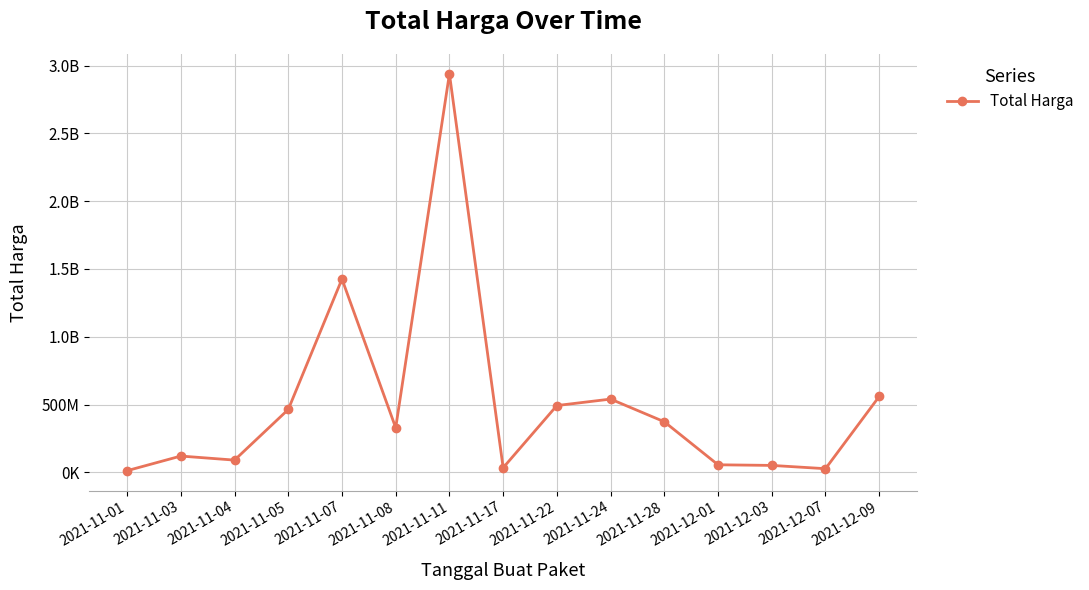

Which category has the lowest value across all series?

2021-11-01